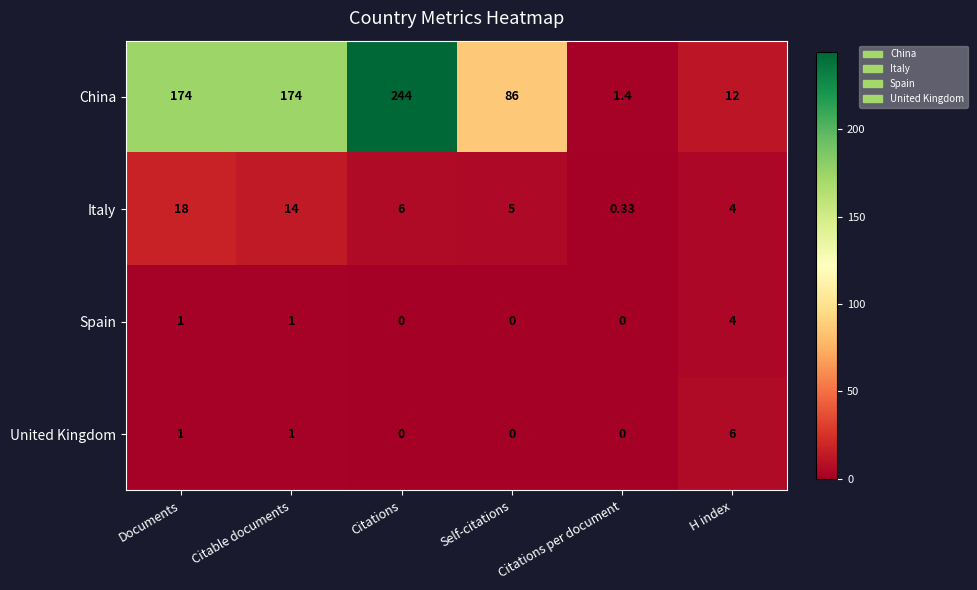

What is the total value across all series at Citable documents?

190.0